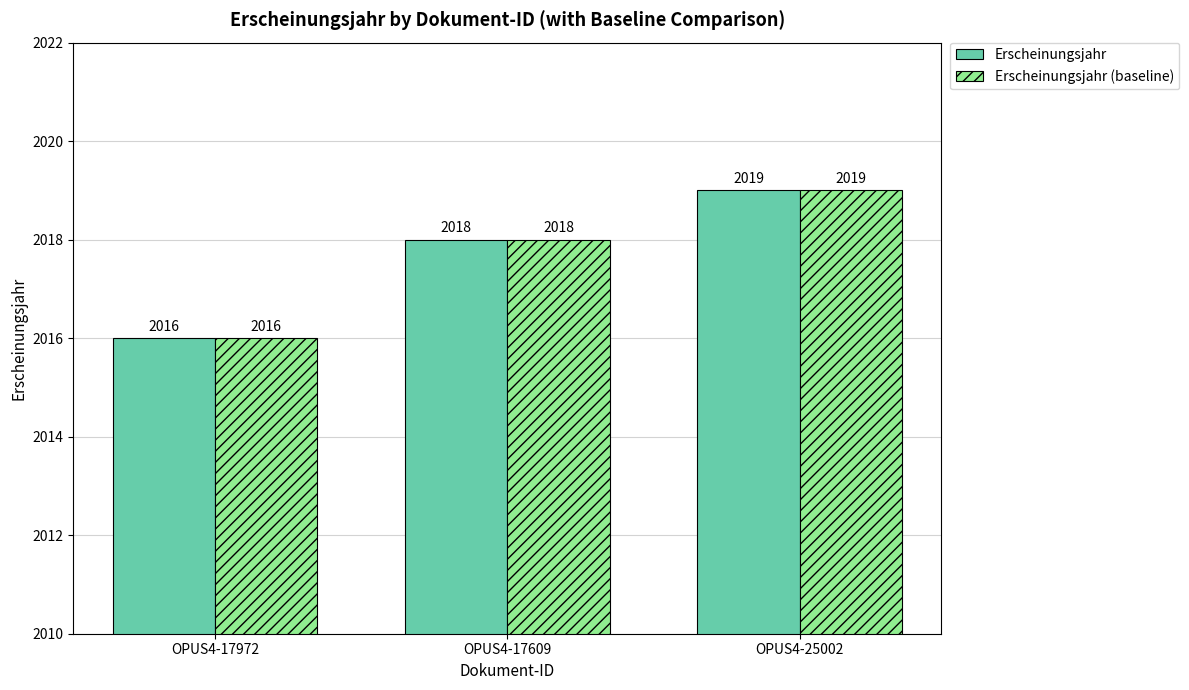

Count the number of data series in this chart.

2